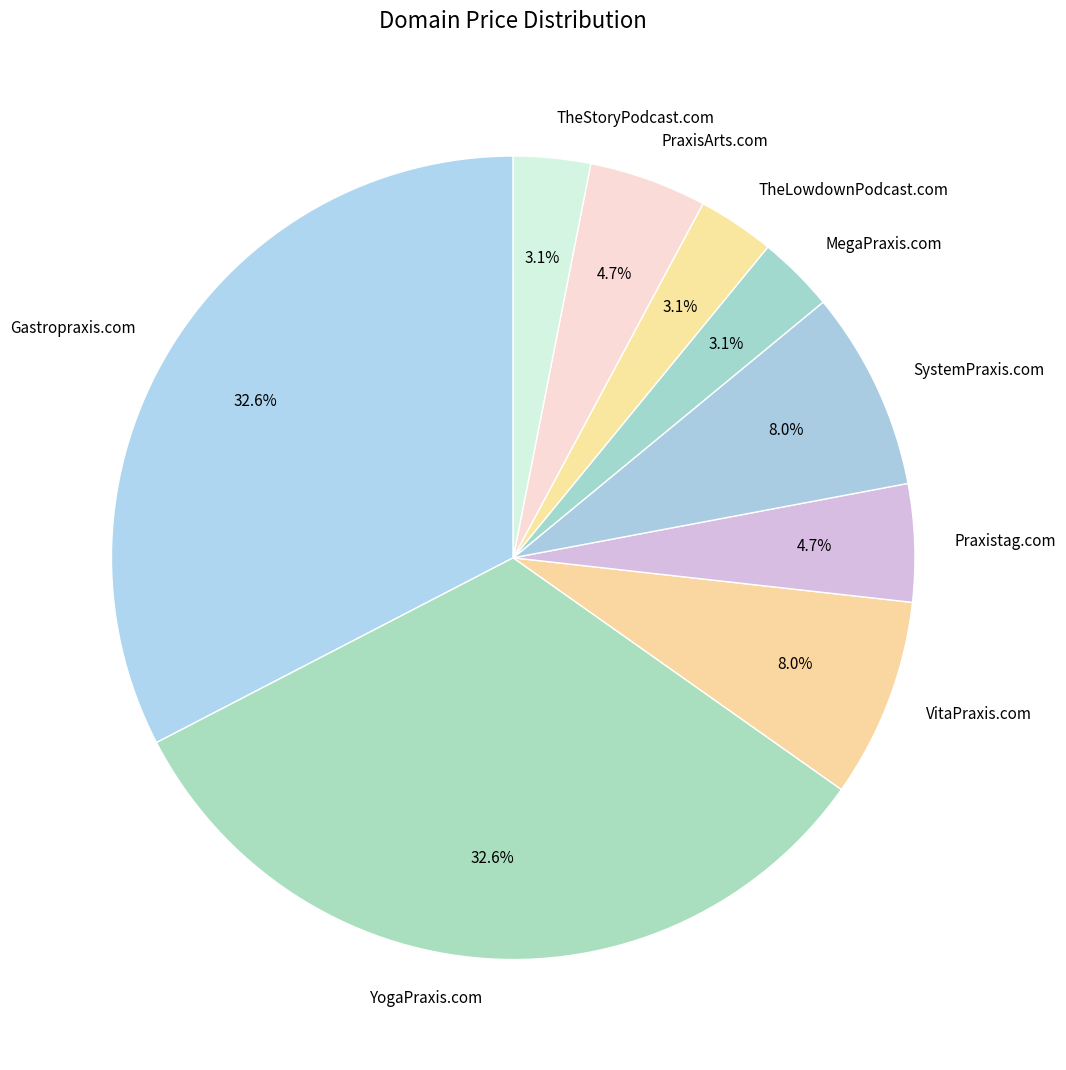

Which has a higher value, YogaPraxis.com or TheStoryPodcast.com?

YogaPraxis.com